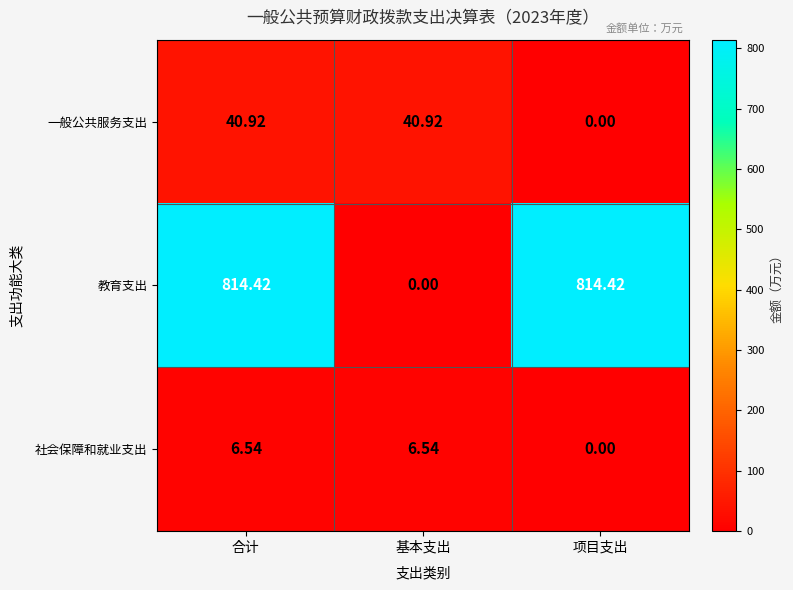

Where is 社会保障和就业支出 nearest to the value 3?

项目支出